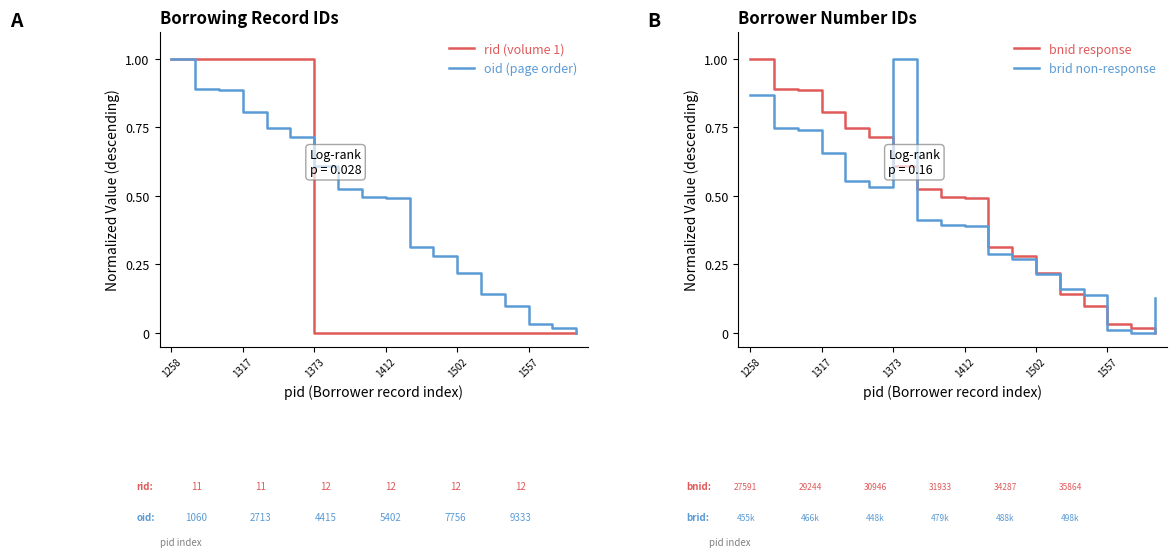

What is the difference between the maximum and minimum values in the rid (volume 1) series?

1.0